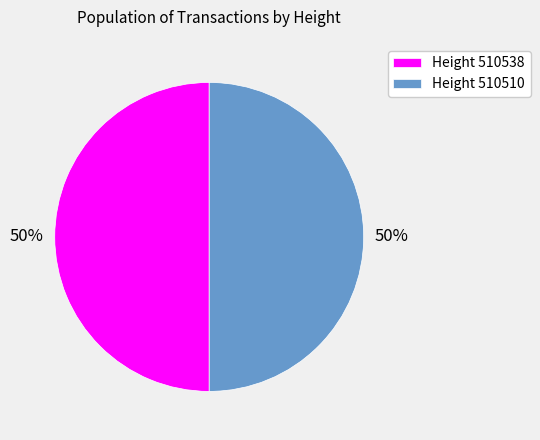

Is it true that Height 510510 is 57% of the pie?

False